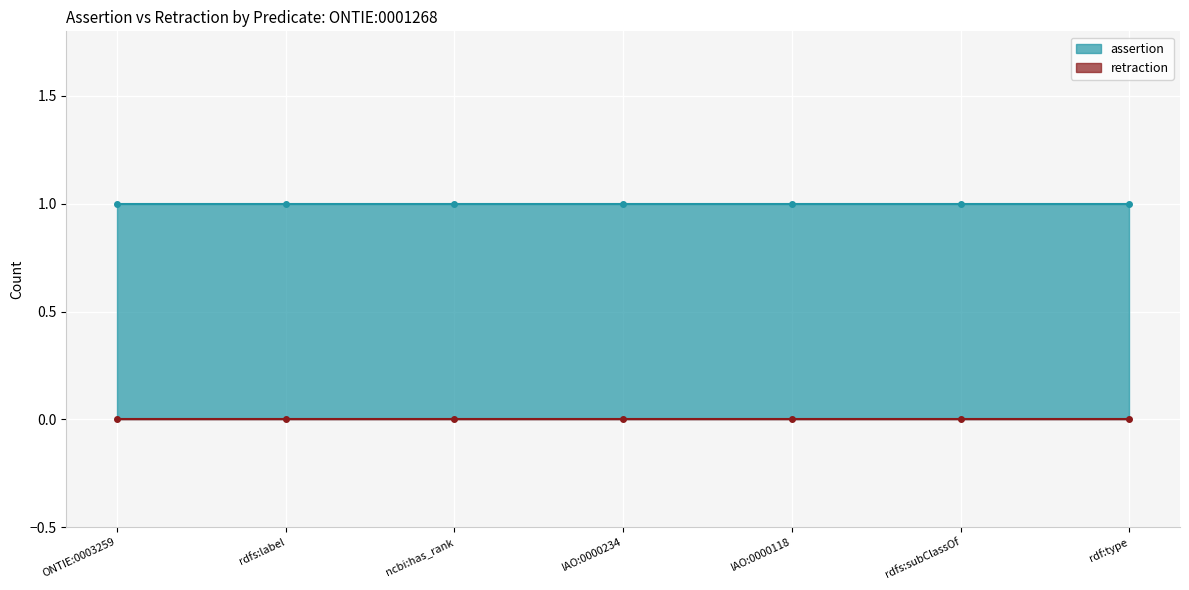

Reading left to right, extract all data points from this chart.

assertion: 1	1	1	1	1	1	1
retraction: 0	0	0	0	0	0	0